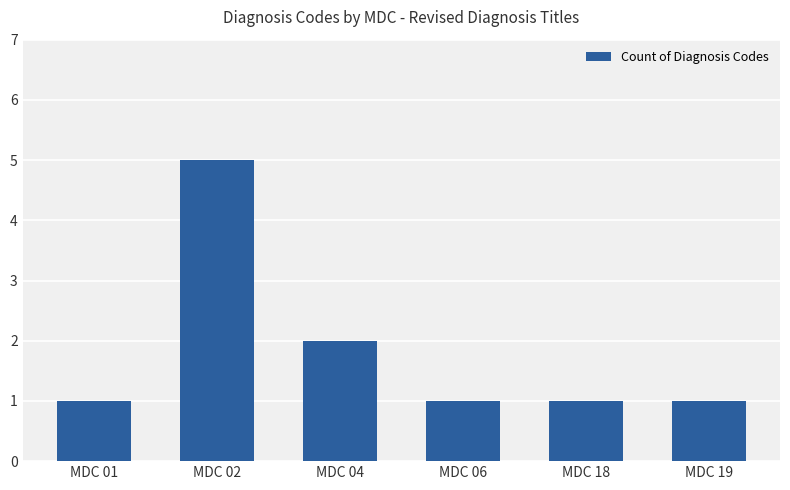

What is the sum of the values at MDC 04 and MDC 18?

3